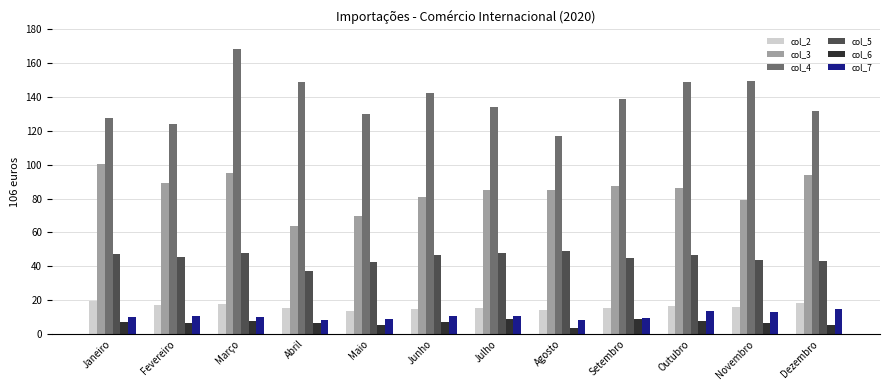

How many groups of bars are there?

12